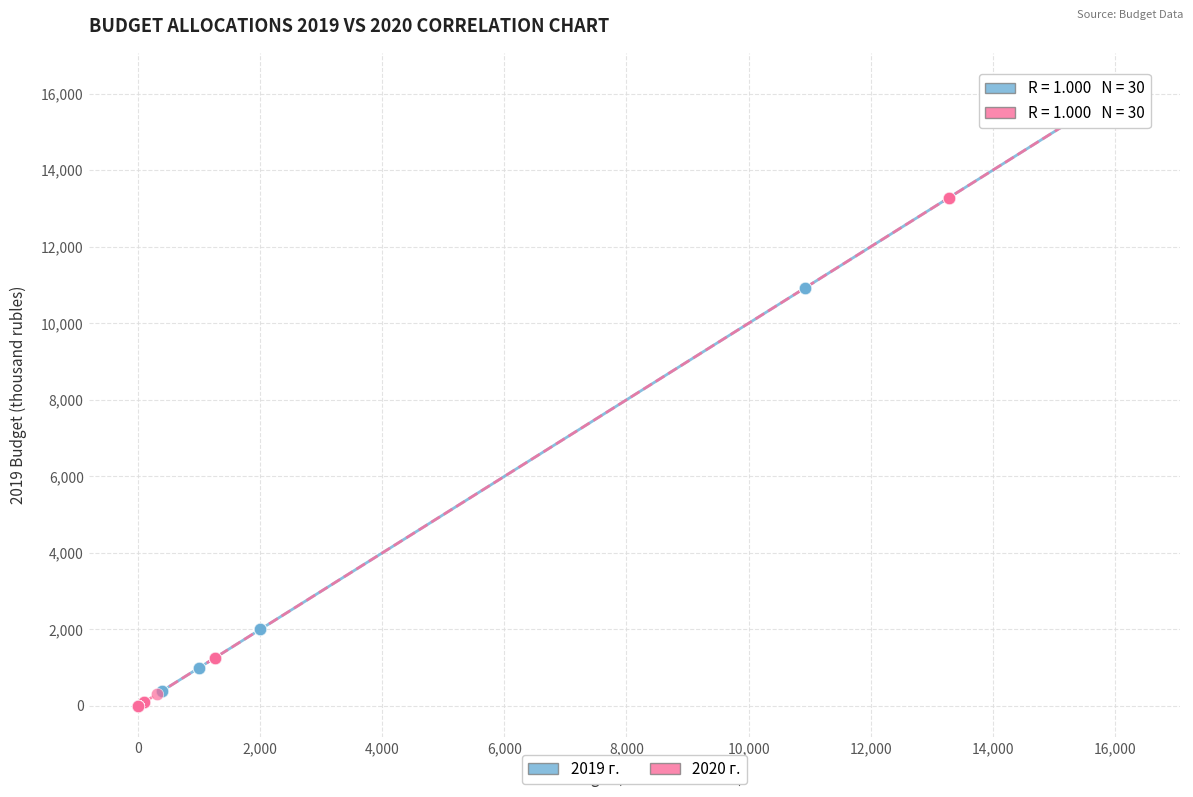

Which series contains the highest Y value?

2020 г.